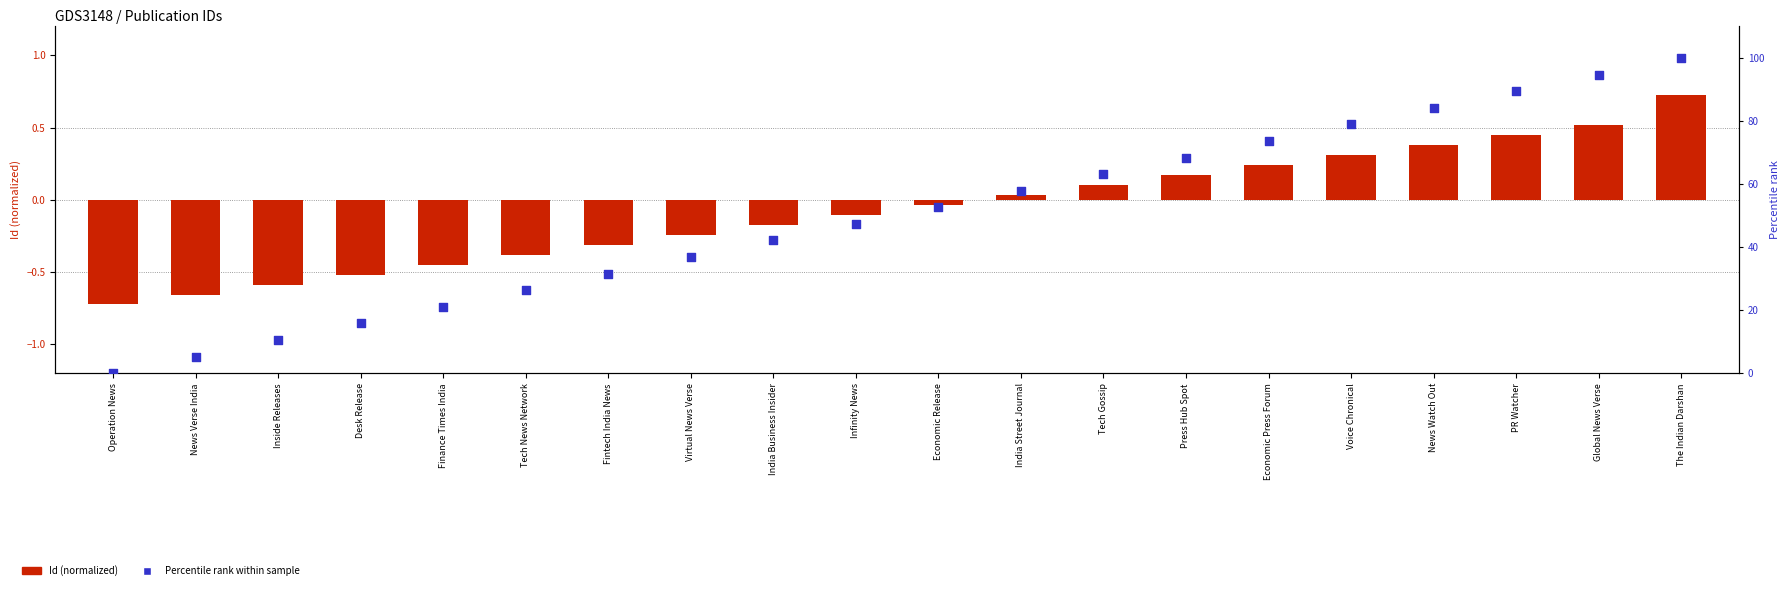

Which series contains the highest Y value?

Percentile rank within sample